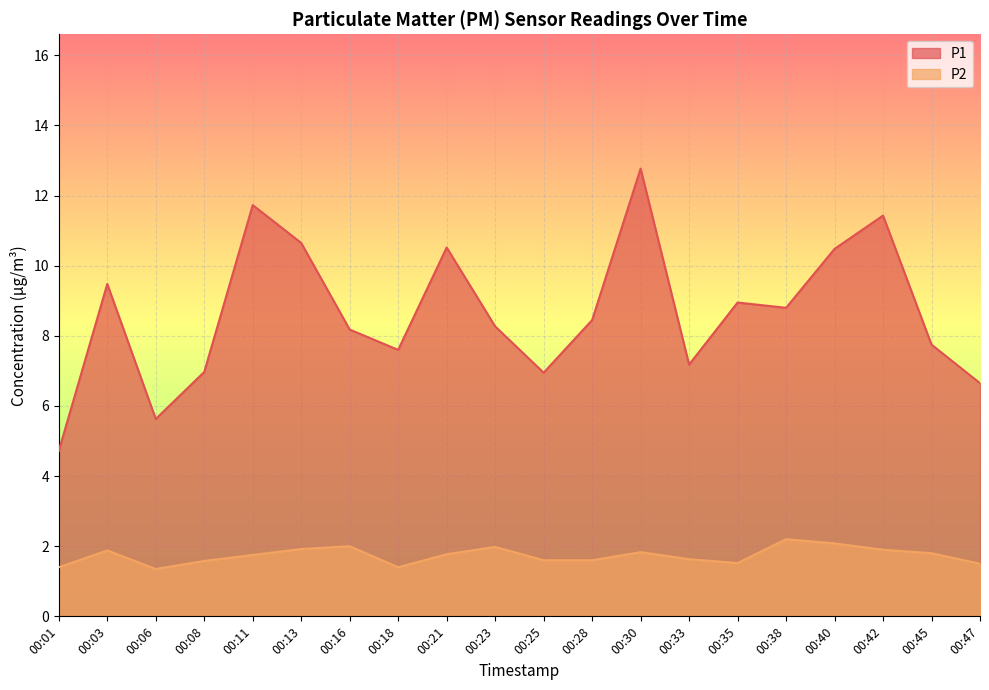

Reading left to right, what are all the values shown in this chart?

P1: 00:01=4.7	00:03=9.5	00:06=5.6	00:08=7.0	00:11=11.7	00:13=10.7	00:16=8.2	00:18=7.6	00:21=10.5	00:23=8.3	00:25=7.0	00:28=8.4	00:30=12.8	00:33=7.2	00:35=8.9	00:38=8.8	00:40=10.5	00:42=11.4	00:45=7.8	00:47=6.7
P2: 00:01=1.4	00:03=1.9	00:06=1.4	00:08=1.6	00:11=1.8	00:13=1.9	00:16=2.0	00:18=1.4	00:21=1.8	00:23=2.0	00:25=1.6	00:28=1.6	00:30=1.8	00:33=1.6	00:35=1.5	00:38=2.2	00:40=2.1	00:42=1.9	00:45=1.8	00:47=1.5